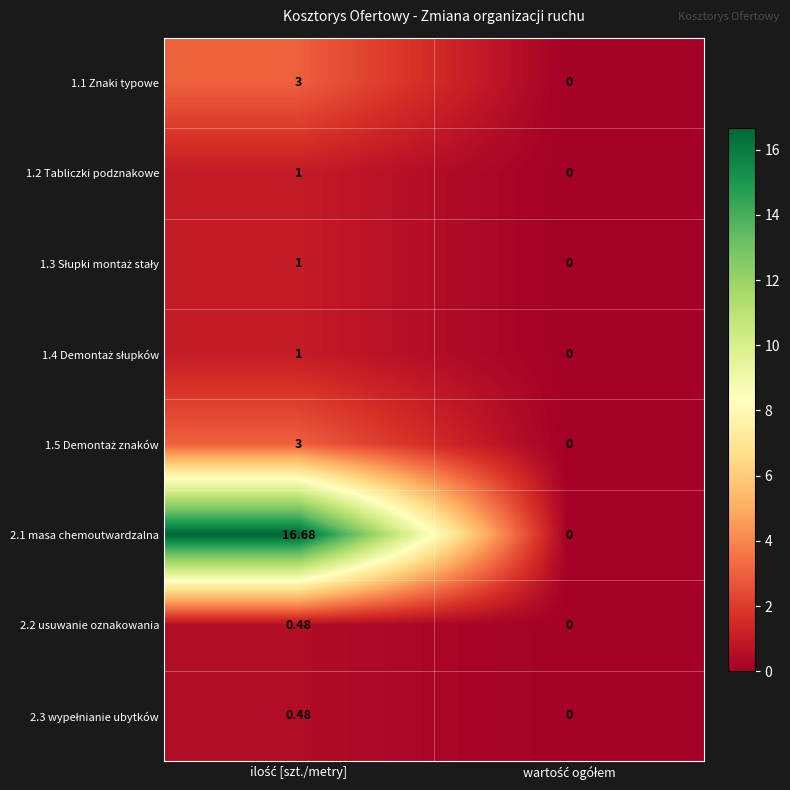

How many values in the 1.1 Znaki typowe series are below 3?

1